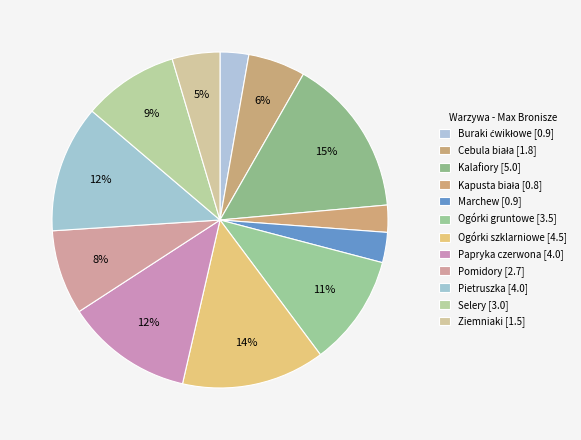

Approximately how many times larger is the value at Selery compared to Ogórki gruntowe?

0.9